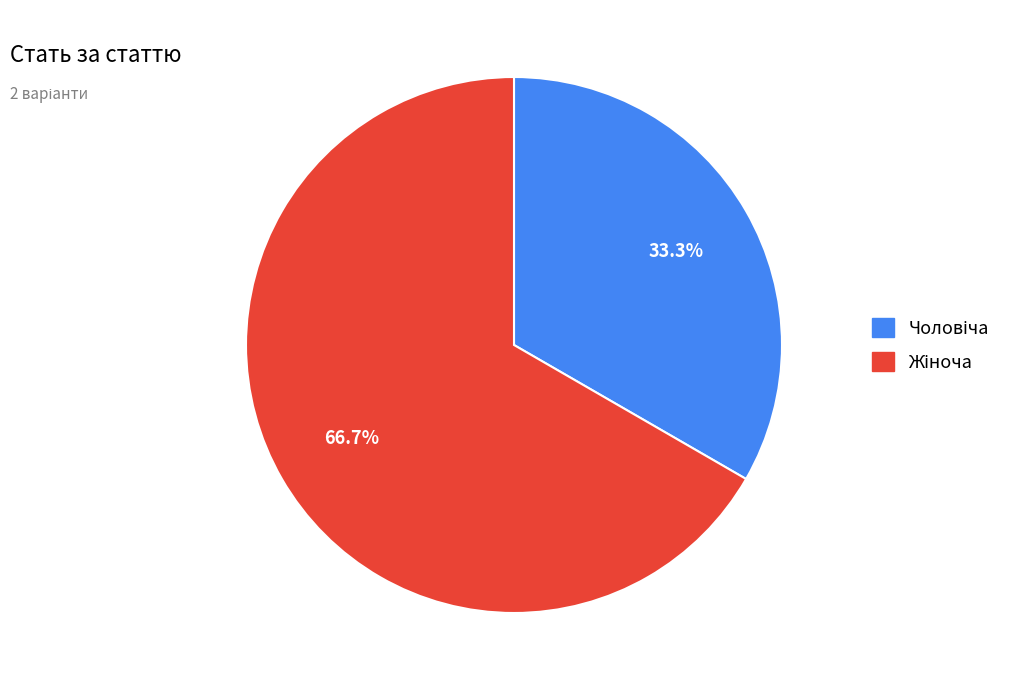

Is there any slice that represents more than half of the pie?

Yes